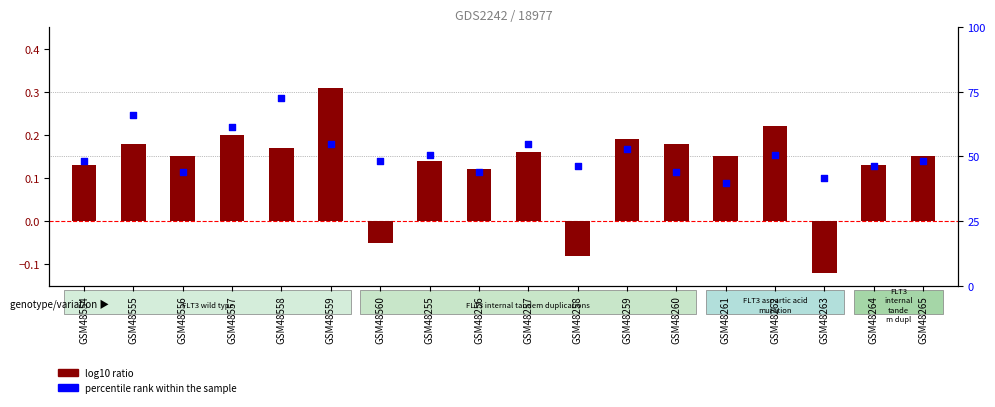

Which series has the largest Y range (max minus min)?

percentile rank within the sample